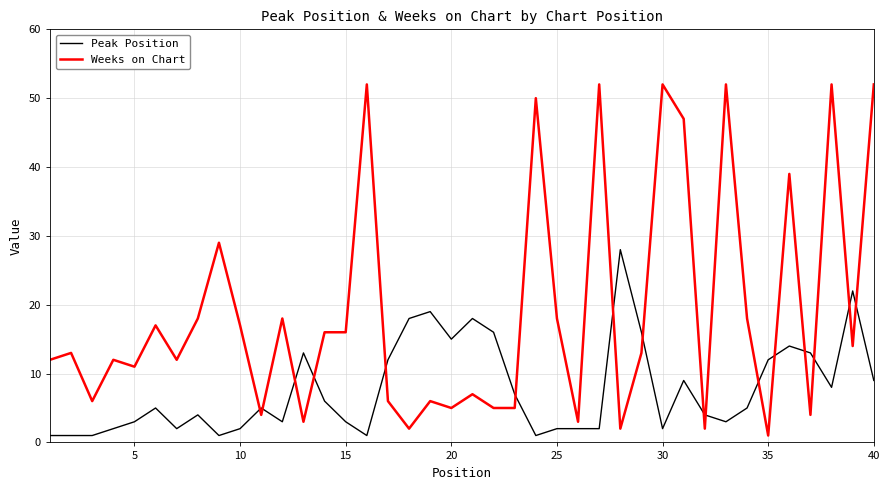

What is the maximum value for Weeks on Chart?

52